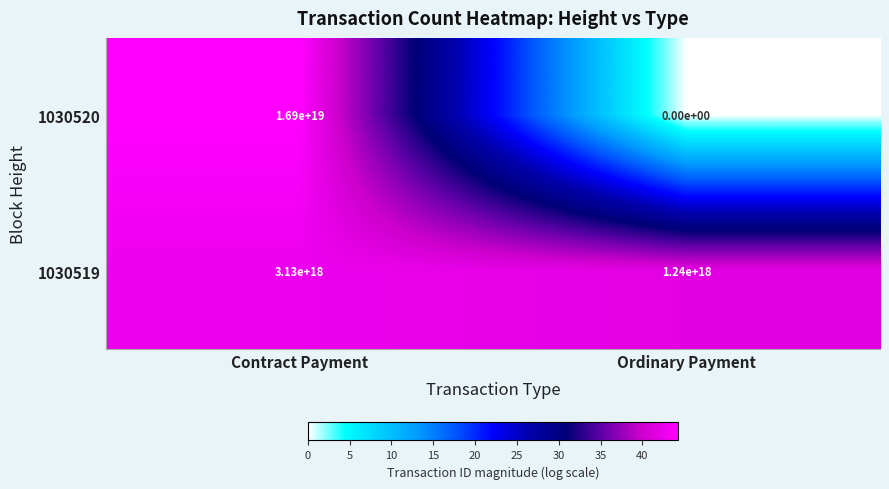

True or false: 1030520 has a value of 28292911643461009408 at Contract Payment.

False